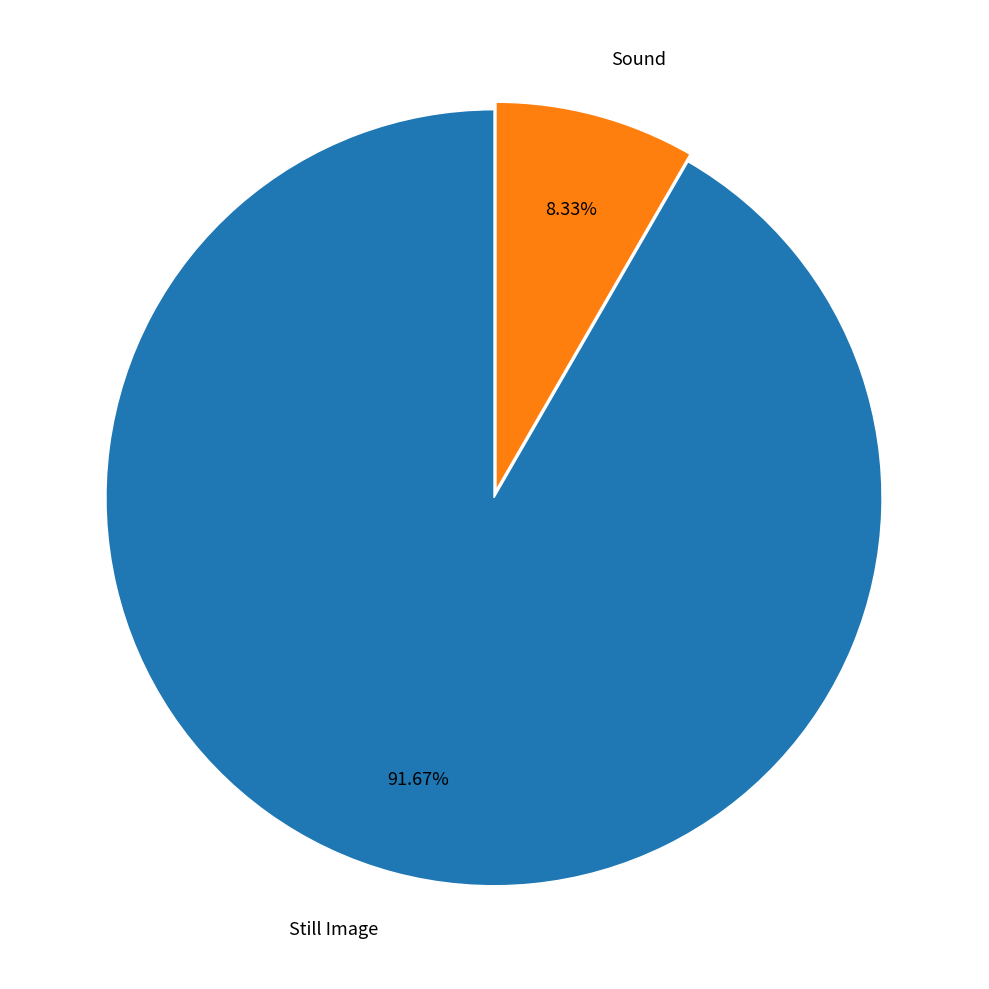

Is the sum of Sound and Still Image greater than half?

Yes